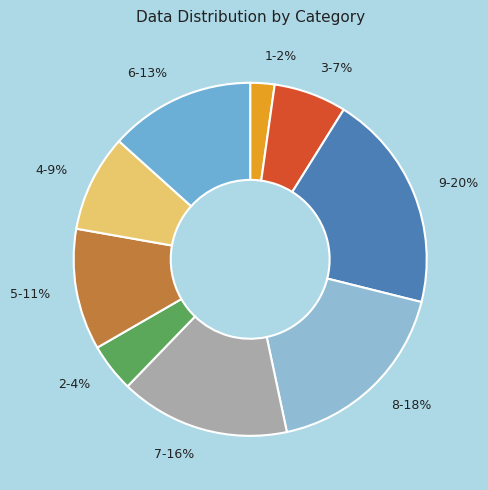

True or false: 8 accounts for 11% of the total.

False